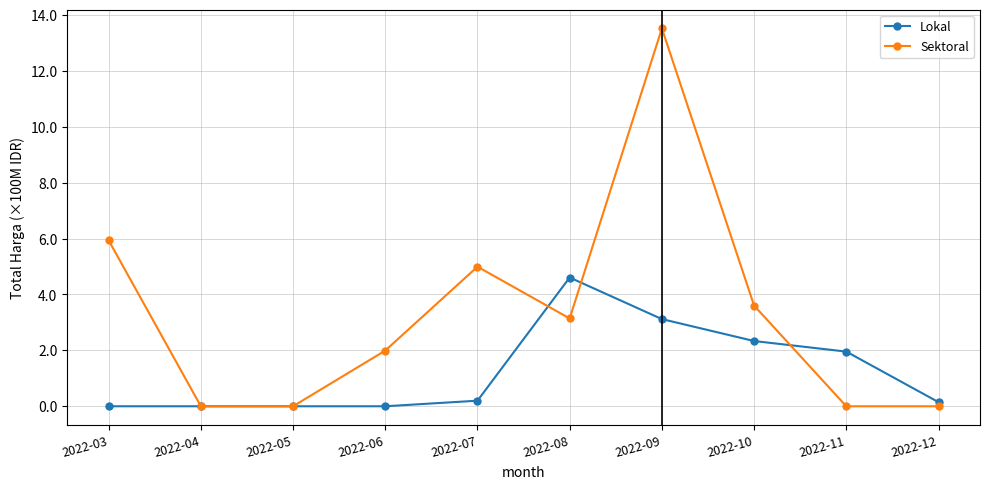

Rank the series at 2022-08 from lowest to highest value.

Sektoral, Lokal